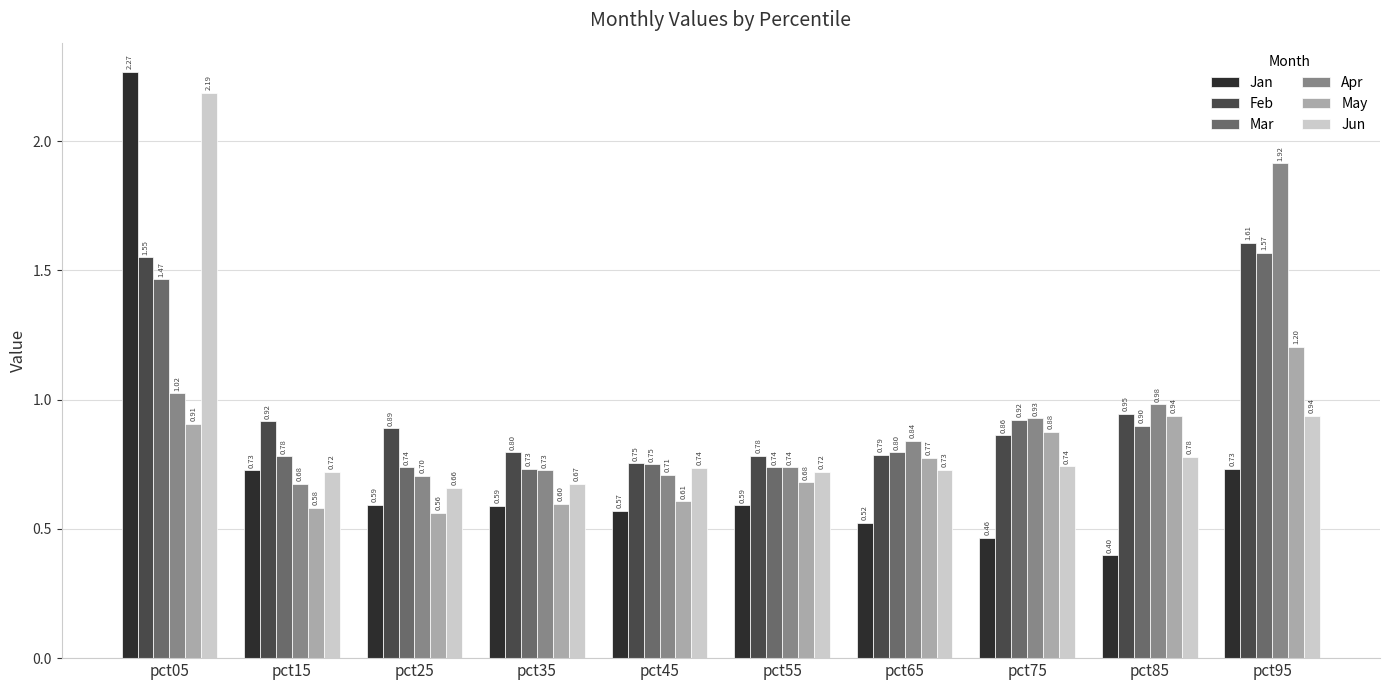

Rank the series at pct75 from lowest to highest value.

Jan, Jun, Feb, May, Mar, Apr